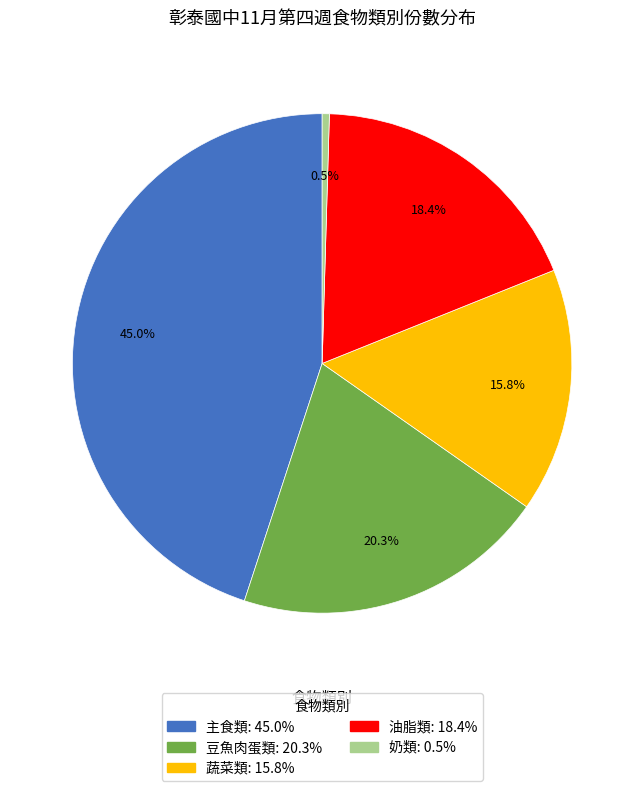

Count the number of slices in the pie.

5